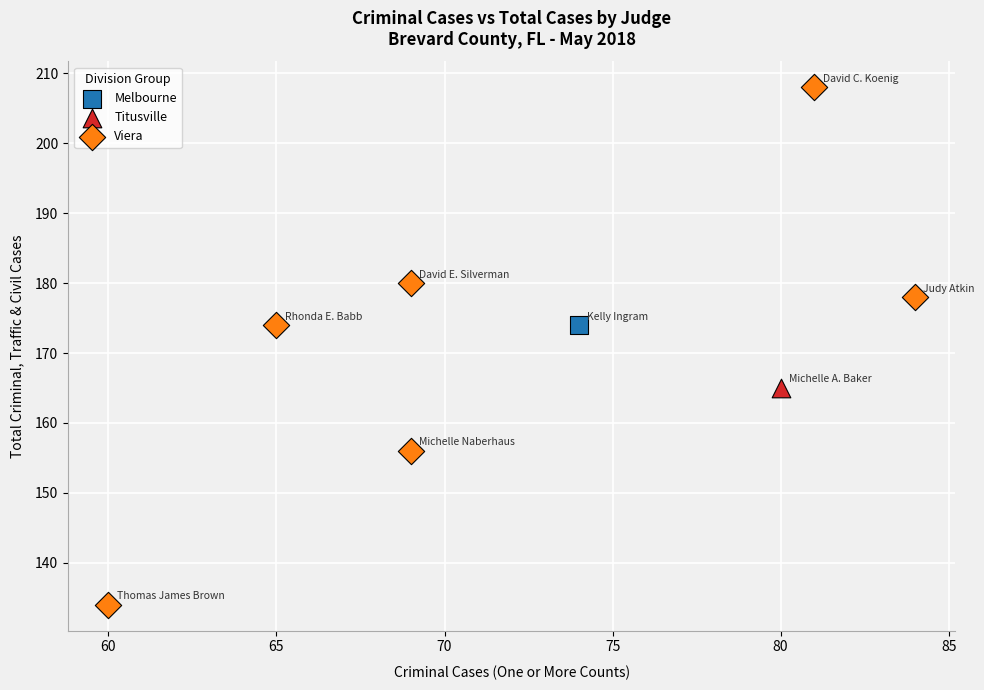

What are all the series names shown in the legend?

Melbourne, Titusville, Viera